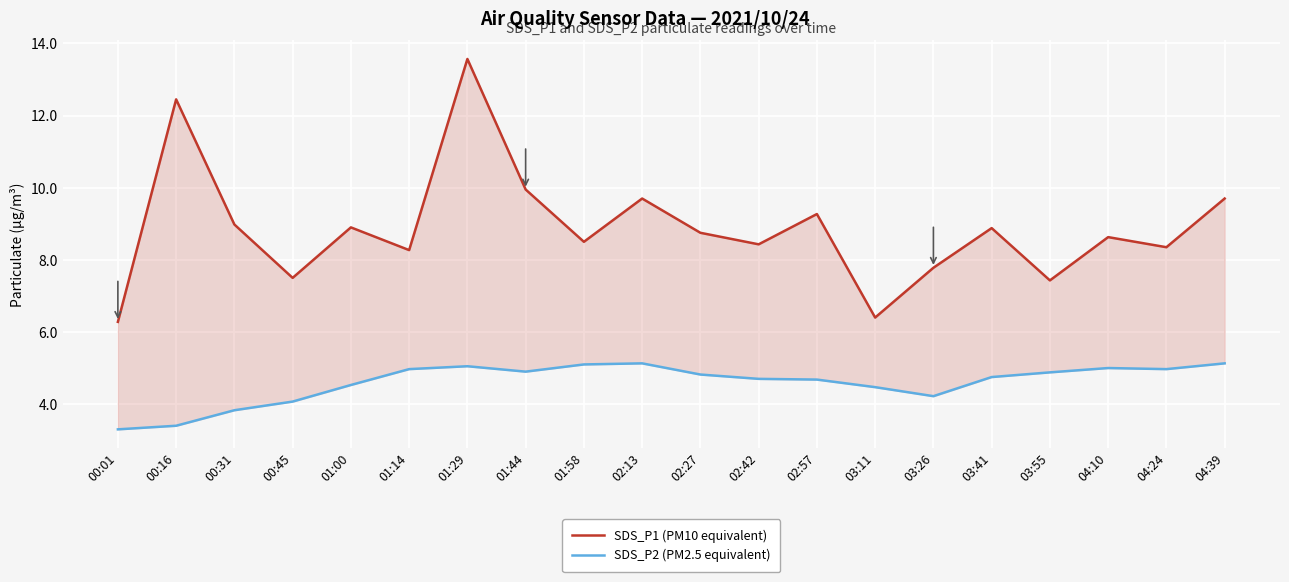

What is the average value of the SDS_P1 (PM10 equivalent) series?

8.9